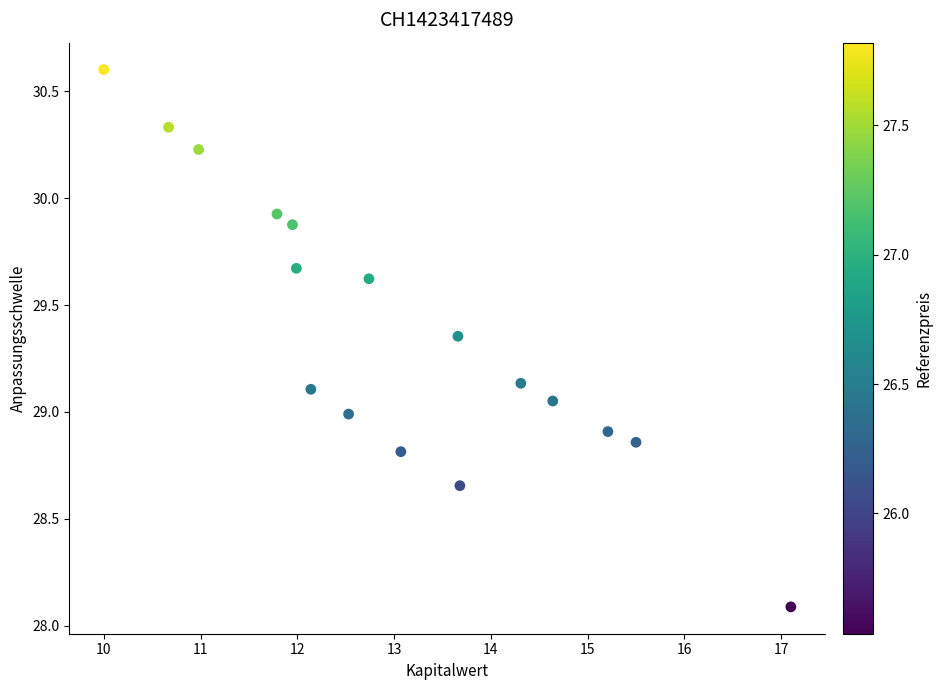

What is the range of Y values (max minus min)?

2.5